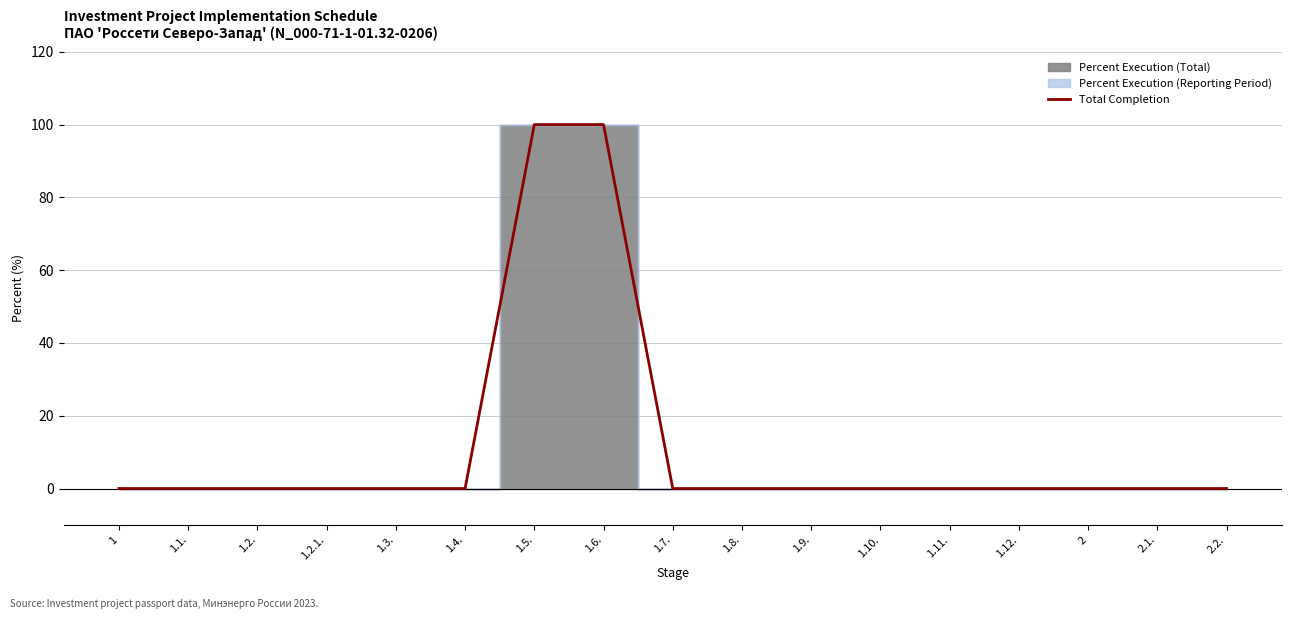

Reading left to right, list all the values displayed in this chart.

0	0	0	0	0	0	100	100	0	0	0	0	0	0	0	0	0